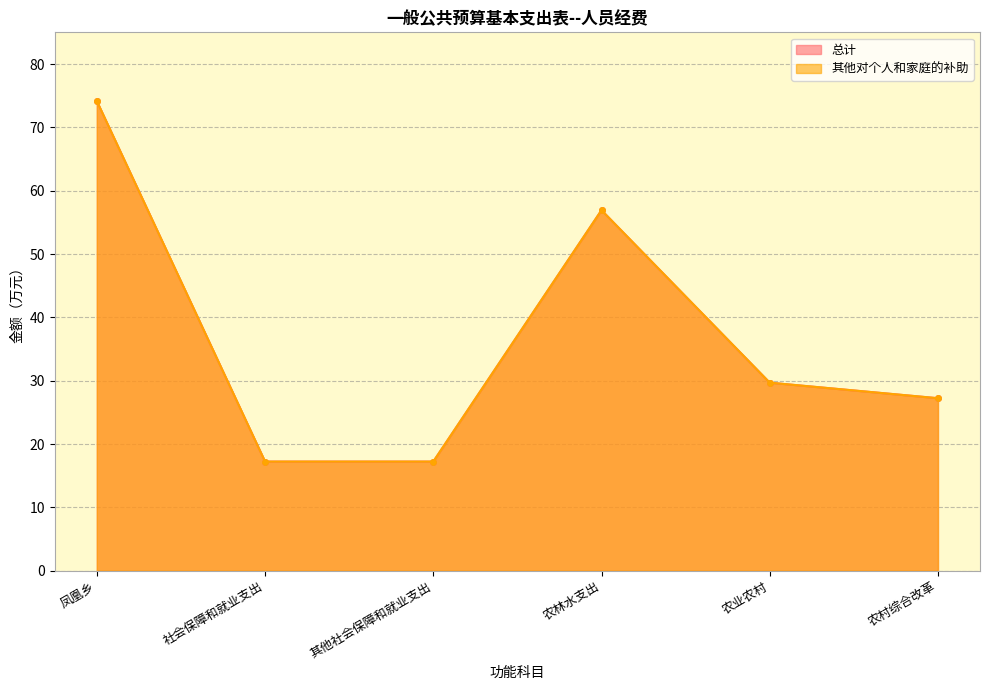

What are all the series names shown in the legend?

总计, 其他对个人和家庭的补助